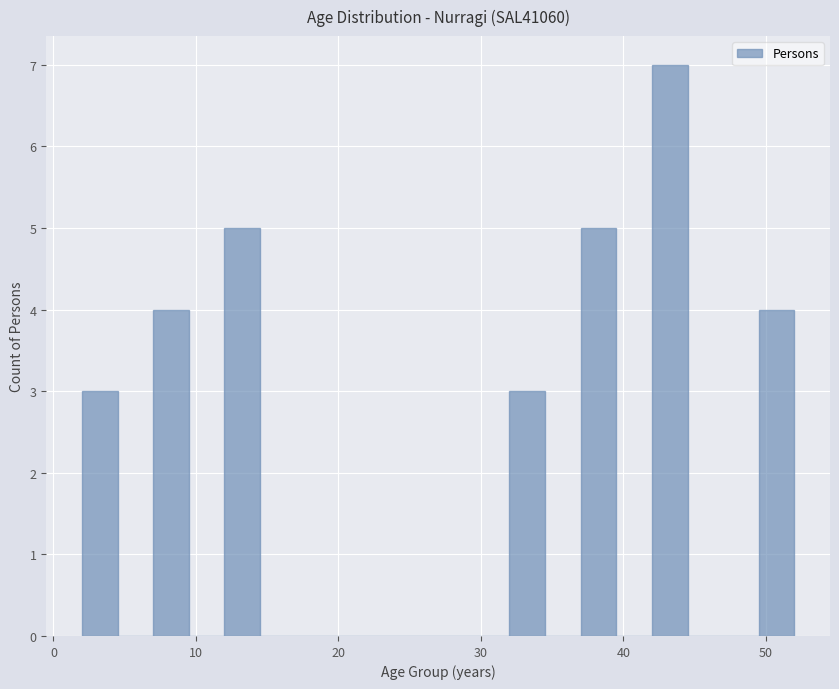

Read against the x-axis, roughly where is the centre of the tallest bar?

43